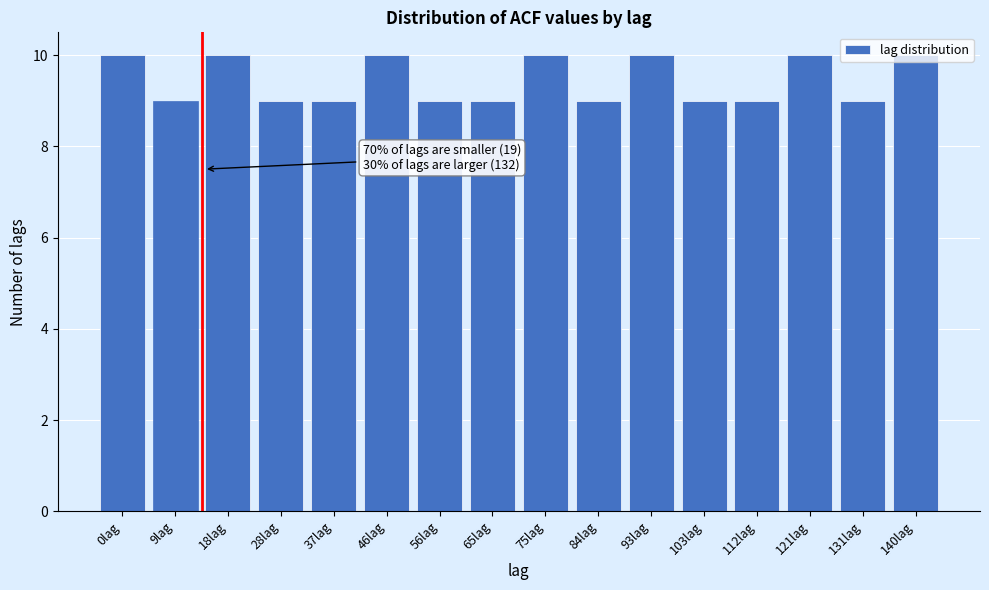

Approximately how many times larger is the value at 37lag compared to 56lag?

1.0